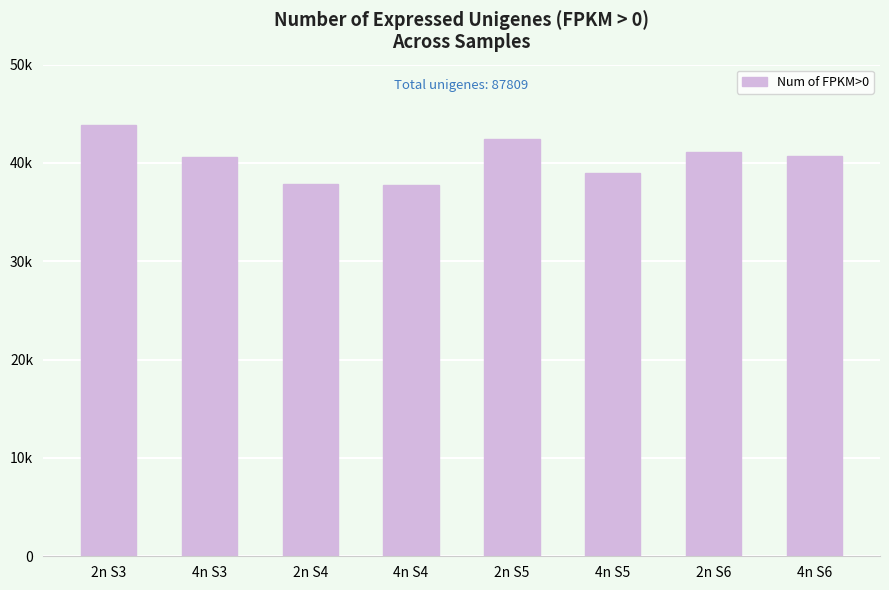

What is the label of the 1st bar from the right?

4n S6